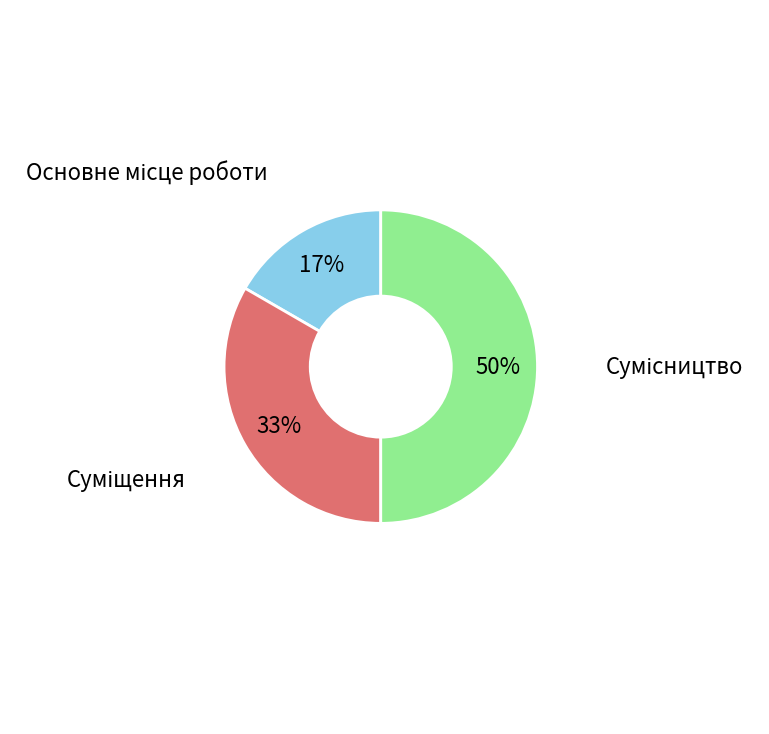

To the nearest percent, what is the average slice percentage?

33%